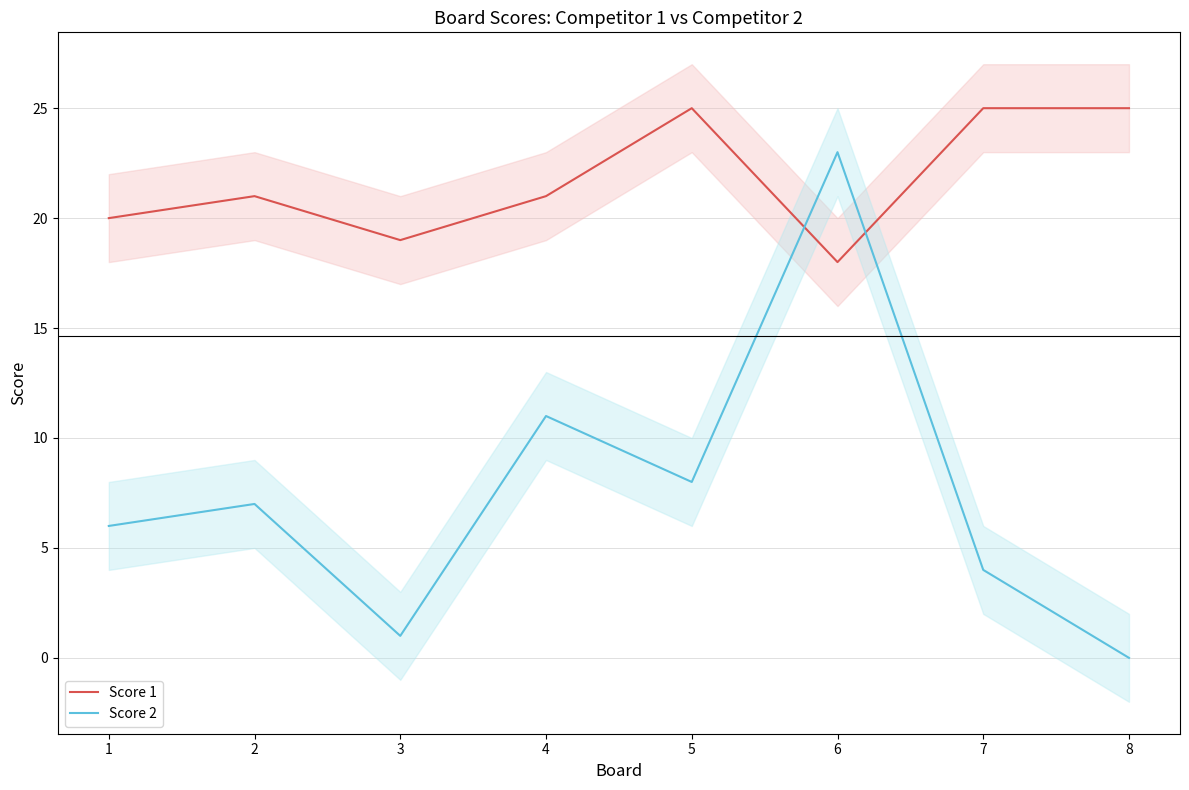

At how many categories does at least one series exceed 11?

8